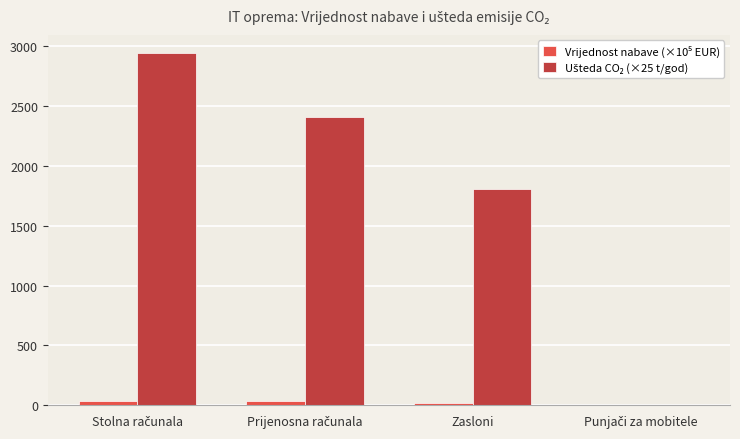

What is the greatest value displayed?

2947.5